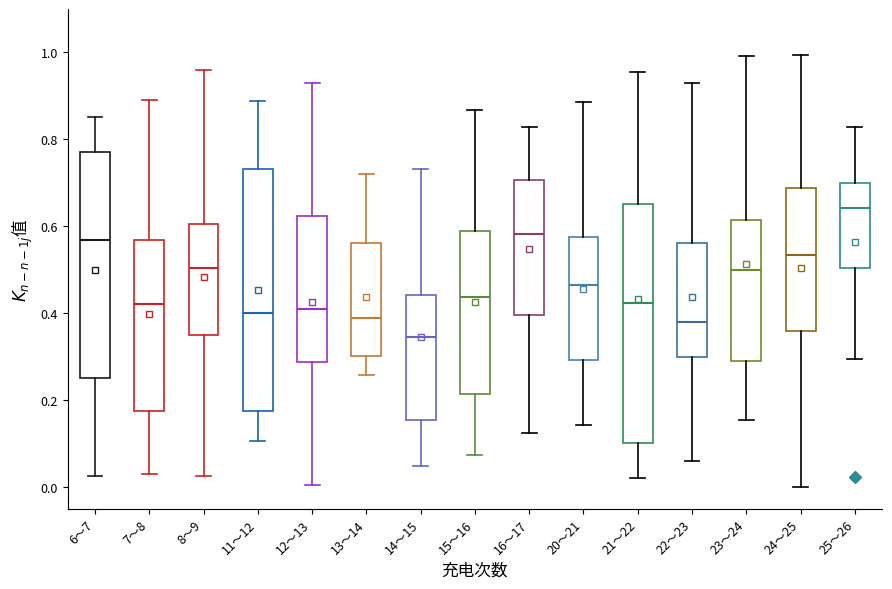

Reading left to right, read every box against the y-axis: the position of its median line, the range the box covers, and the ends of its whiskers. The values are not printed on the chart, so give them approximately, as read against the axis.

6～7: median 0.56, box 0.26 to 0.78, whiskers 0.02 to 0.86
7～8: median 0.42, box 0.18 to 0.56, whiskers 0.02 to 0.90
8～9: median 0.50, box 0.36 to 0.60, whiskers 0.02 to 0.96
11～12: median 0.40, box 0.18 to 0.74, whiskers 0.10 to 0.88
12～13: median 0.40, box 0.28 to 0.62, whiskers 0.00 to 0.92
13～14: median 0.38, box 0.30 to 0.56, whiskers 0.26 to 0.72
14～15: median 0.34, box 0.16 to 0.44, whiskers 0.04 to 0.74
15～16: median 0.44, box 0.22 to 0.60, whiskers 0.08 to 0.86
16～17: median 0.58, box 0.40 to 0.70, whiskers 0.12 to 0.82
20～21: median 0.46, box 0.30 to 0.58, whiskers 0.14 to 0.88
21～22: median 0.42, box 0.10 to 0.66, whiskers 0.02 to 0.96
22～23: median 0.38, box 0.30 to 0.56, whiskers 0.06 to 0.94
23～24: median 0.50, box 0.30 to 0.62, whiskers 0.16 to 1.00
24～25: median 0.54, box 0.36 to 0.68, whiskers 0.00 to 1.00
25～26: median 0.64, box 0.50 to 0.70, whiskers 0.30 to 0.82